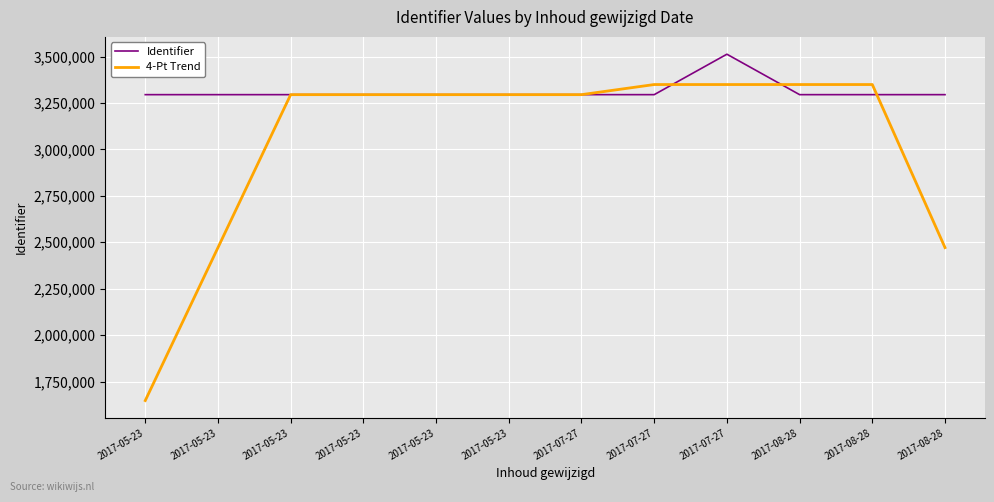

Does the chart have visible grid lines?

Yes